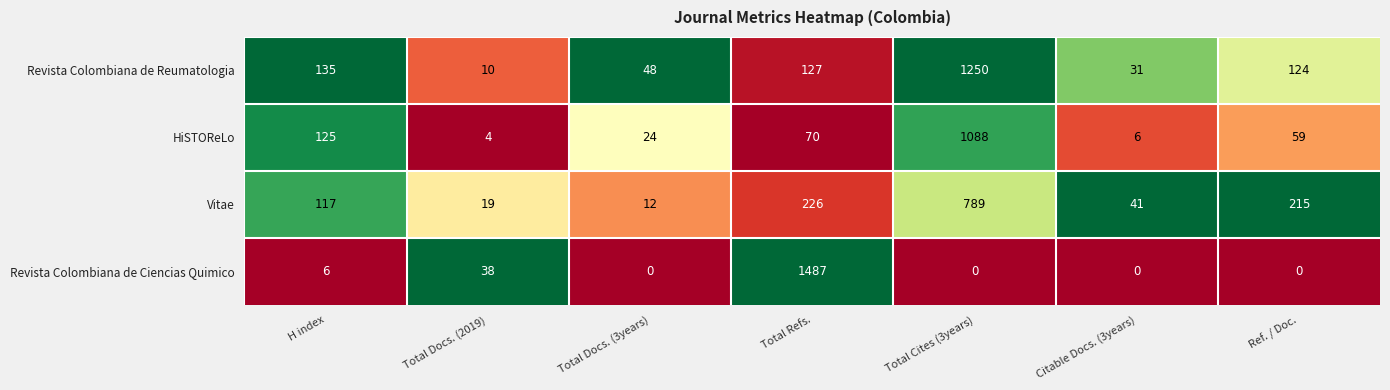

At H index, list the series in order from smallest to largest.

Revista Colombiana de Ciencias Quimico, Vitae, HiSTOReLo, Revista Colombiana de Reumatologia